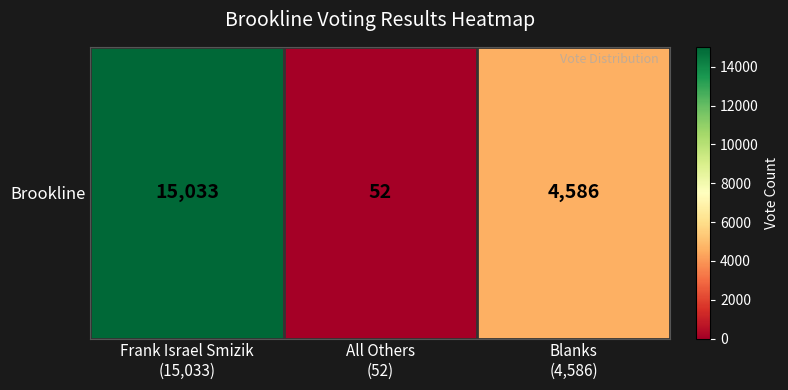

Reading left to right, transcribe all the data shown in this chart.

15033	52	4586